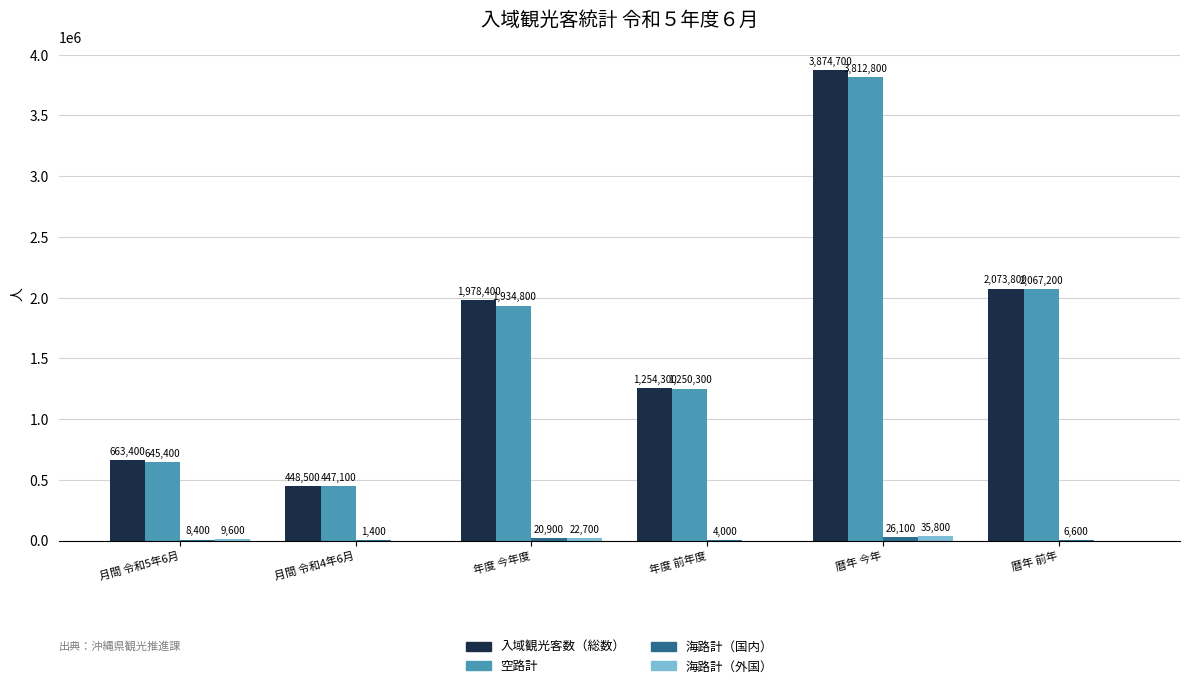

Which series changed the most between 月間 令和4年6月 and 暦年 前年?

入域観光客数（総数）